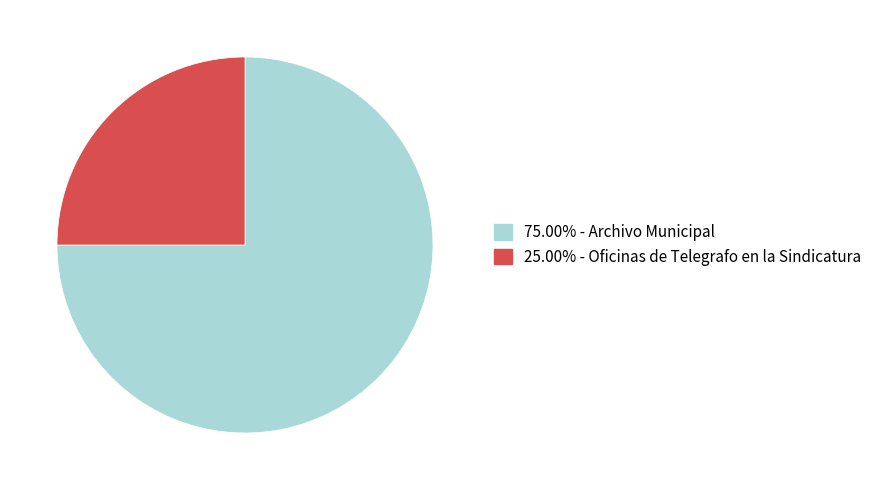

Approximately how many times larger is the value at 25.00% - Oficinas de Telegrafo en la Sindicatura compared to 75.00% - Archivo Municipal?

0.3